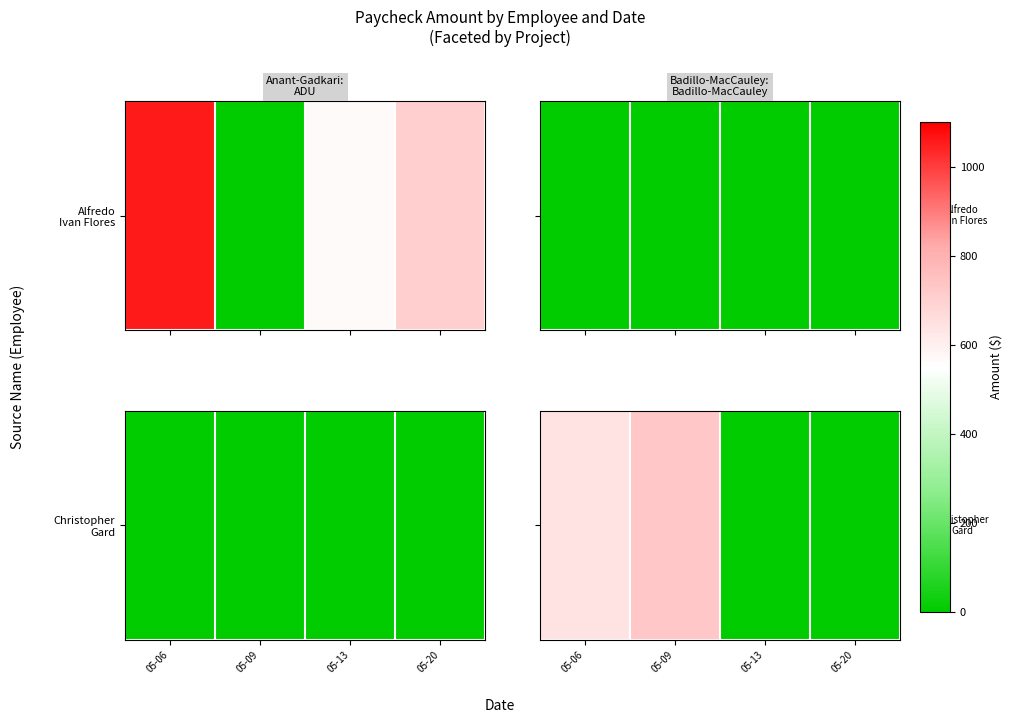

What is the maximum value shown in the chart?

730.0